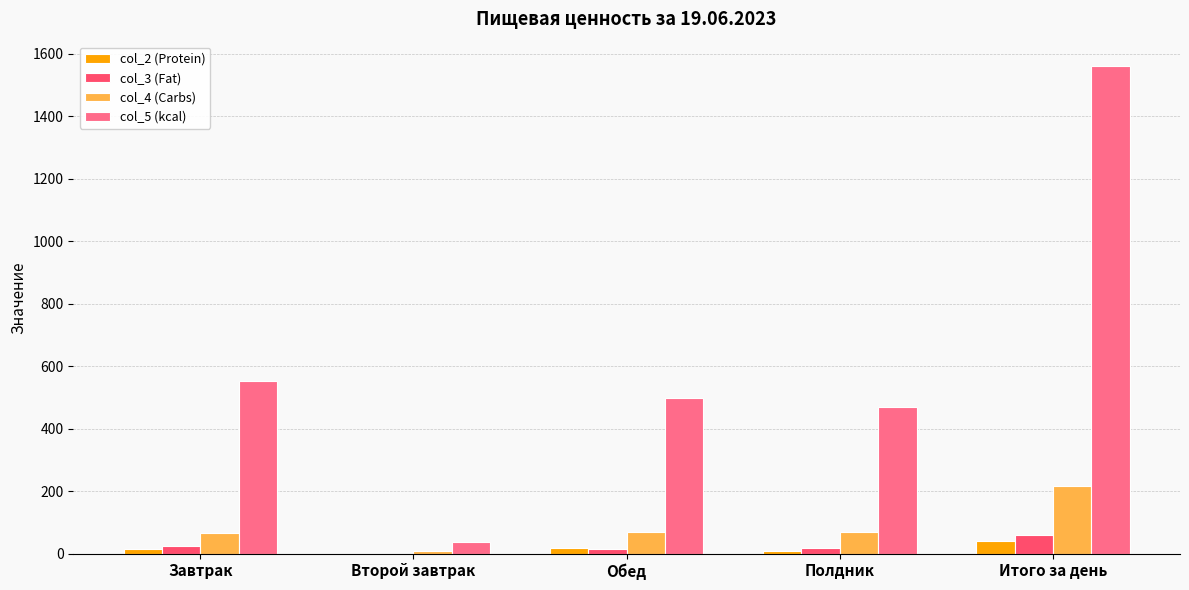

How many groups of bars are there?

5